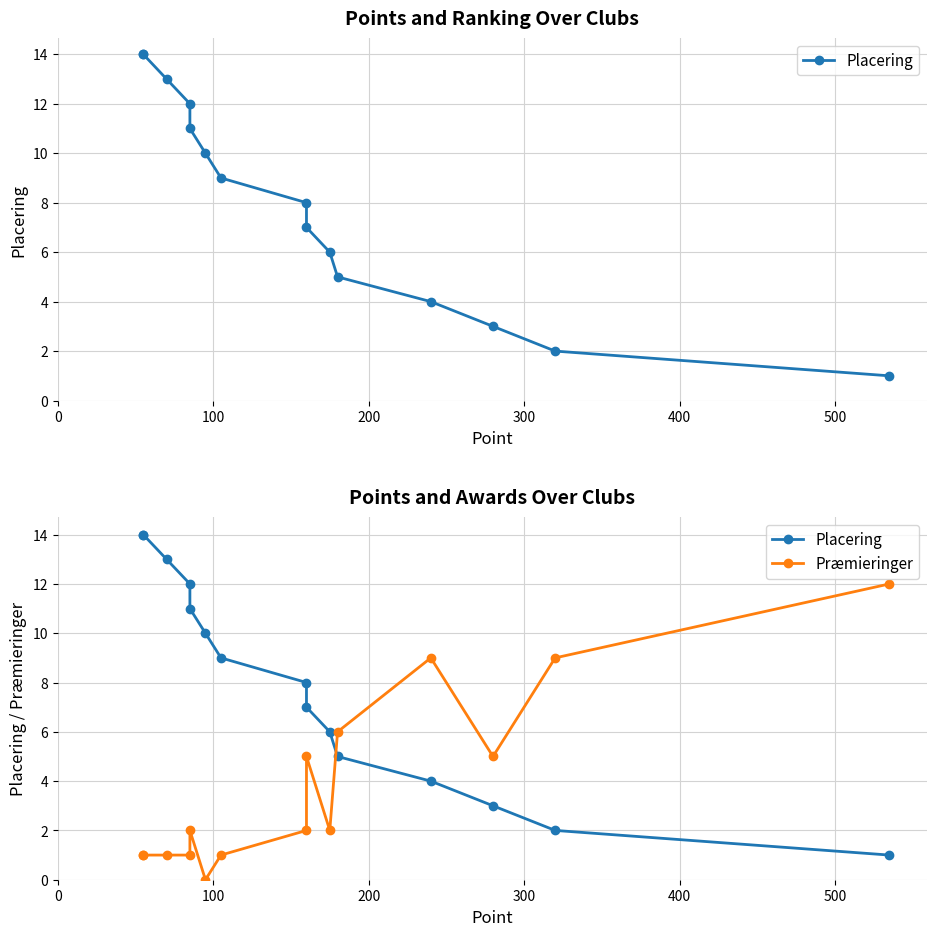

True or false: Placering has more than 1 points higher than both neighbors.

False